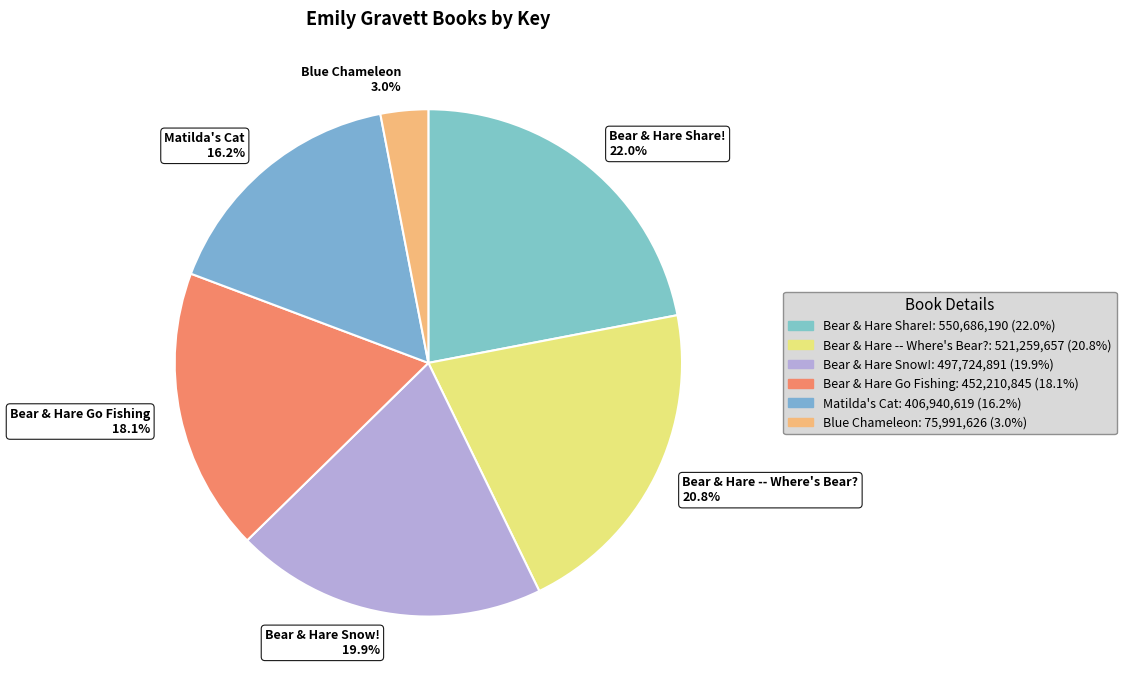

Is Matilda's Cat the majority of the pie?

No